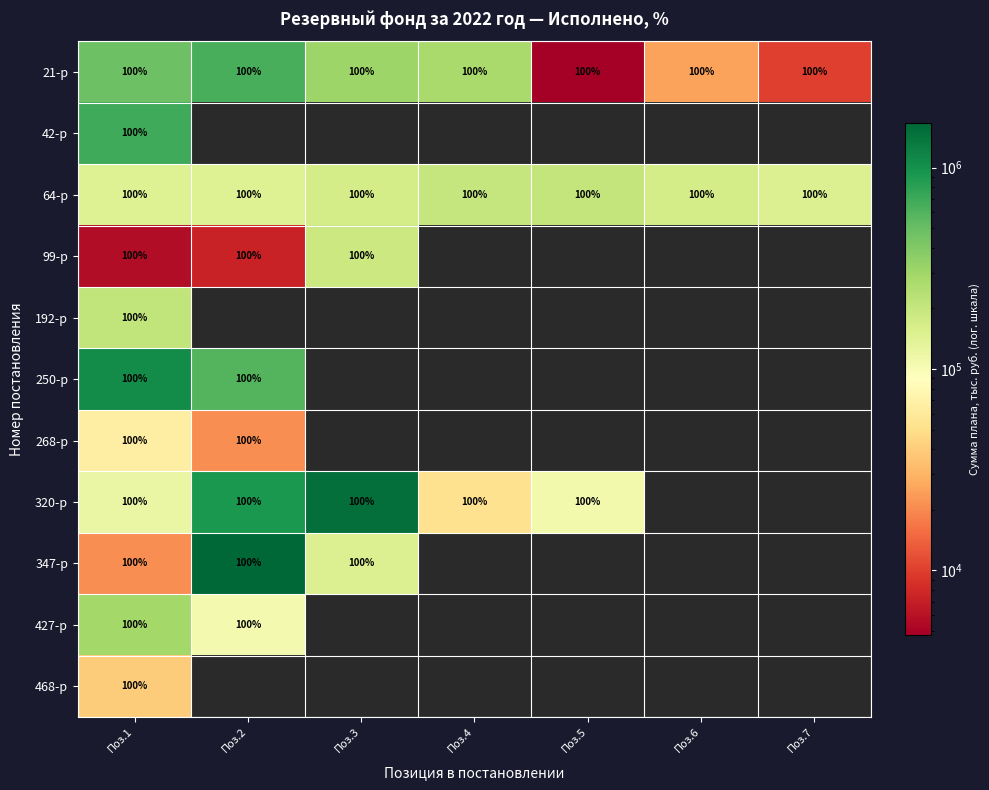

The value of 192-р at Поз.1 is 100. True or false?

True